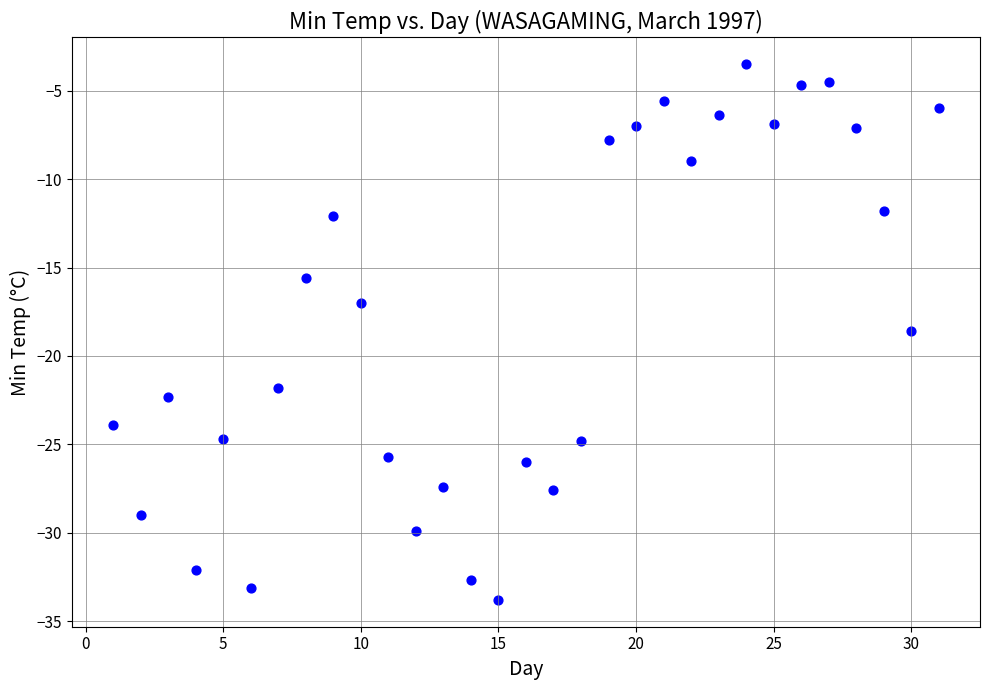

What Y value in the scatter plot is closest to -18?

-18.6